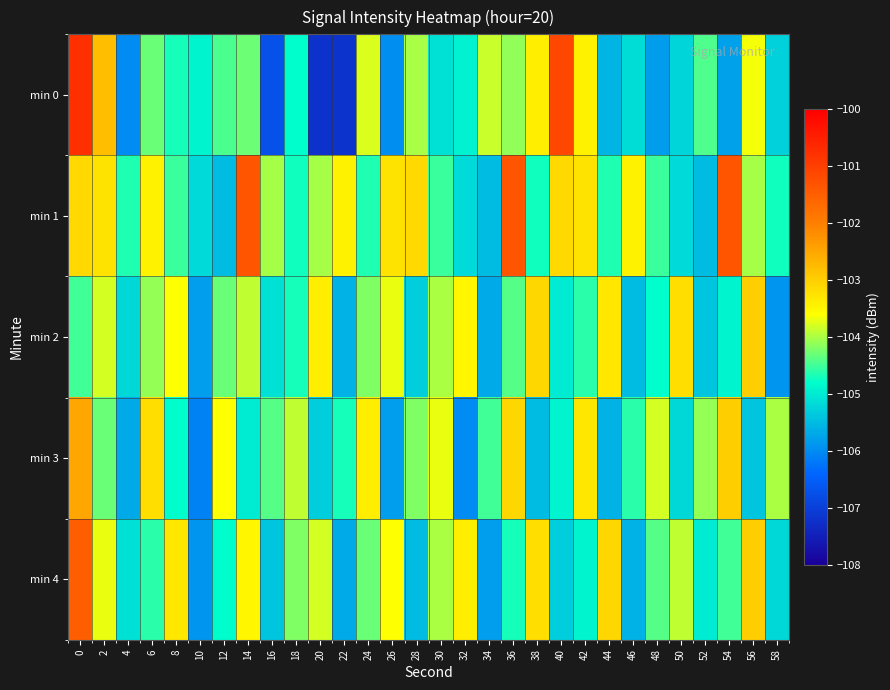

How many categories are shown in the chart?

30